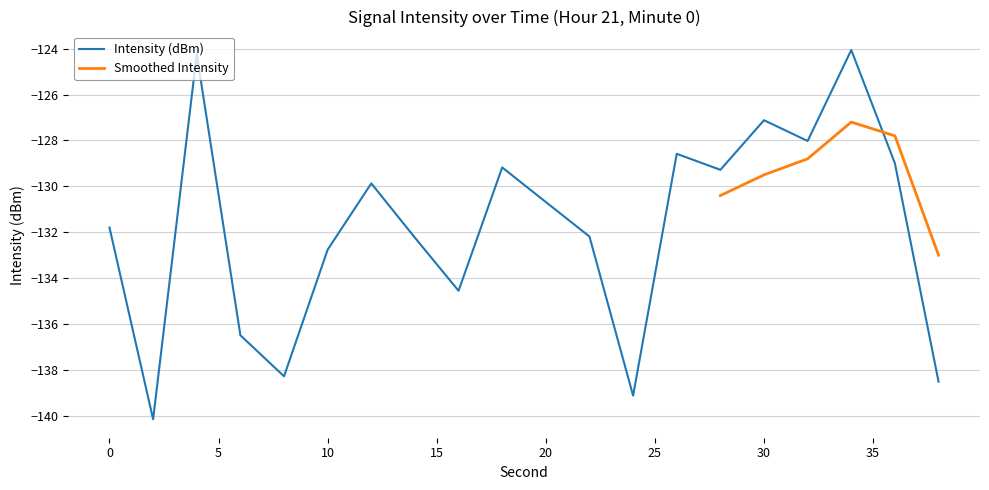

What is the difference between the values at 34 and 12?

5.8